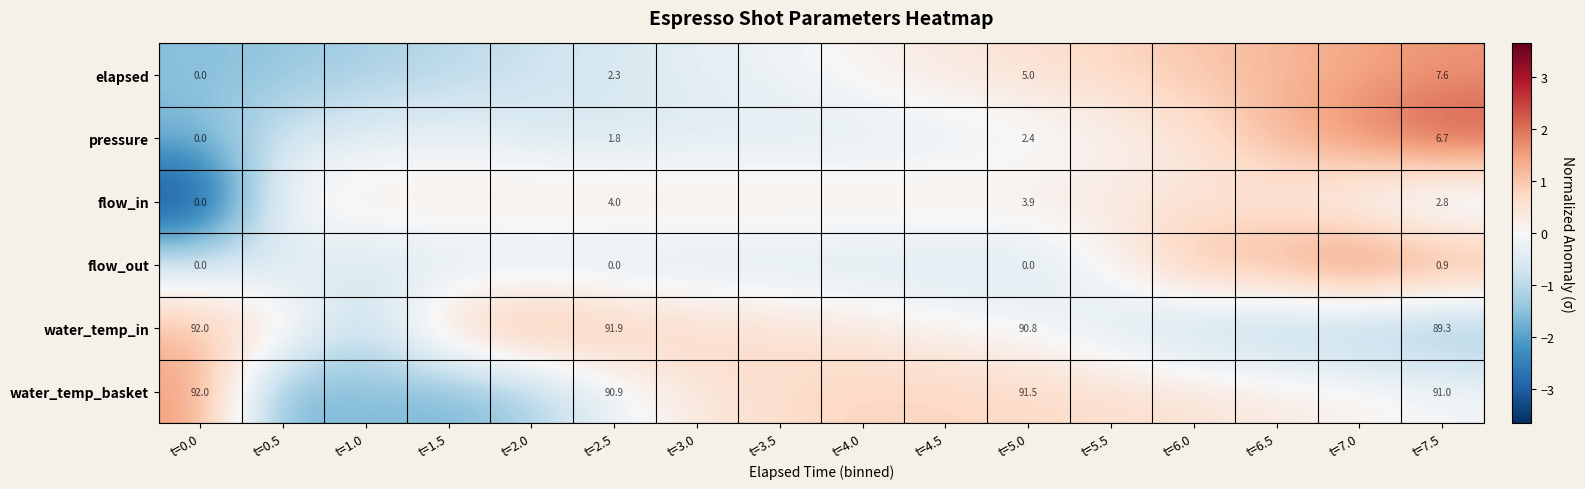

At which category does the chart reach its minimum across all series?

t=0.0